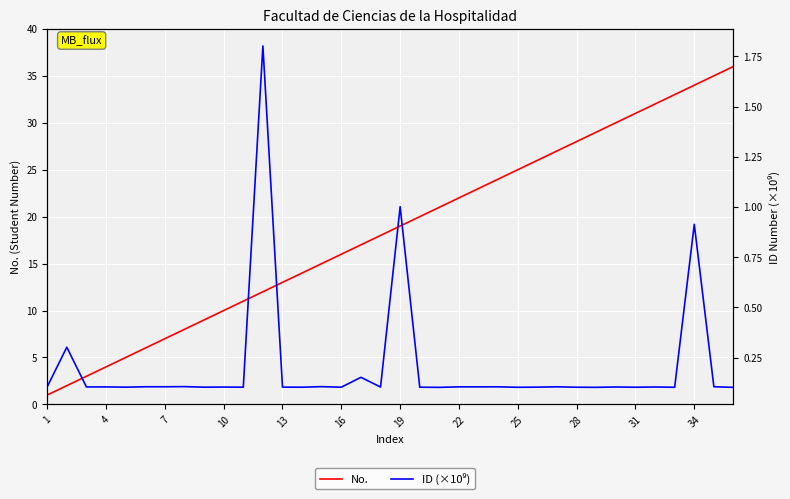

How many data points in No. are above 19?

17